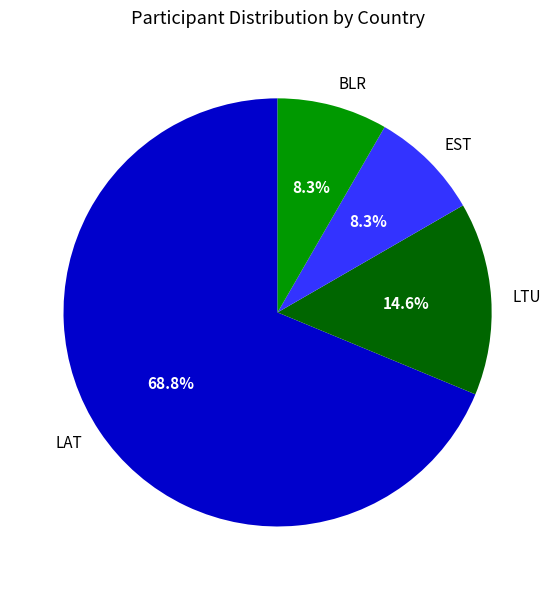

What is the ratio of the value at LAT to the value at LTU?

4.7